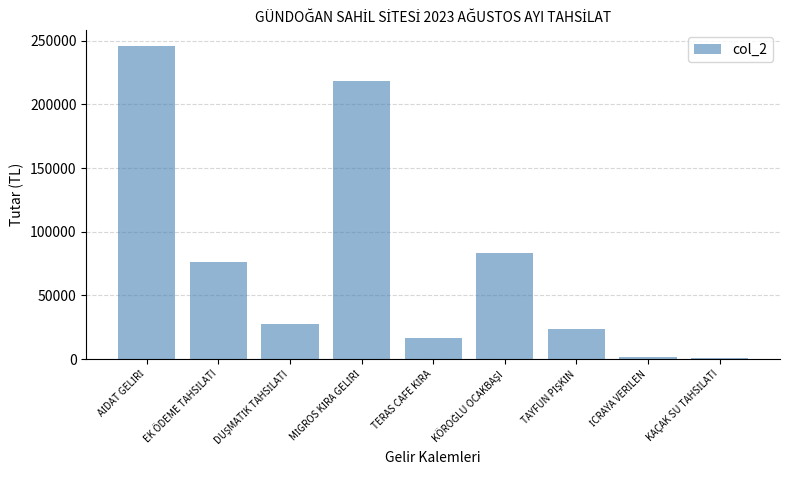

What is the sum of all values?

696157.1